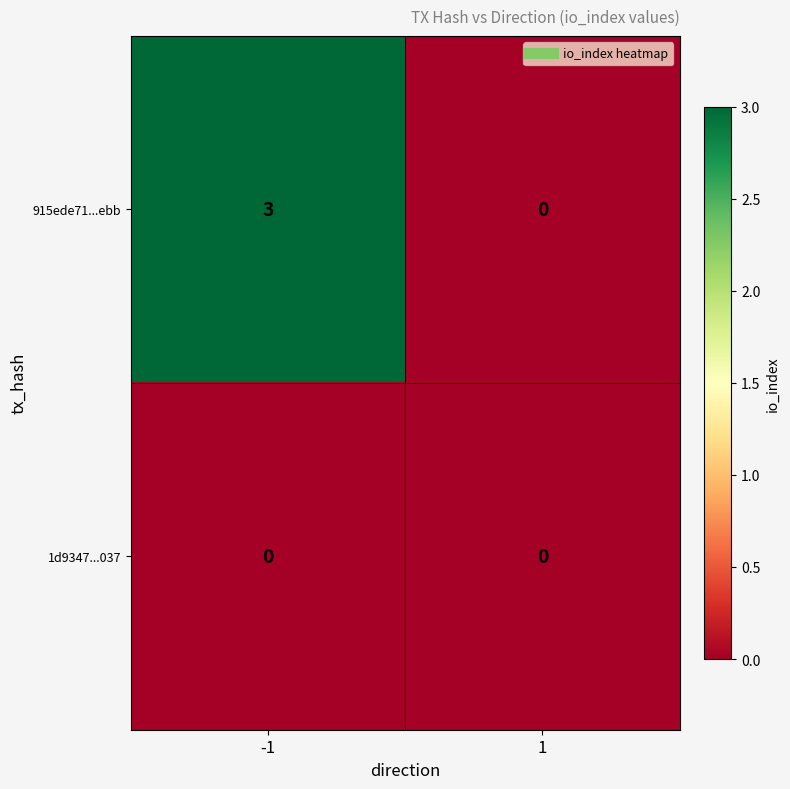

Is it true that 915ede71...ebb equals 5 at -1?

False